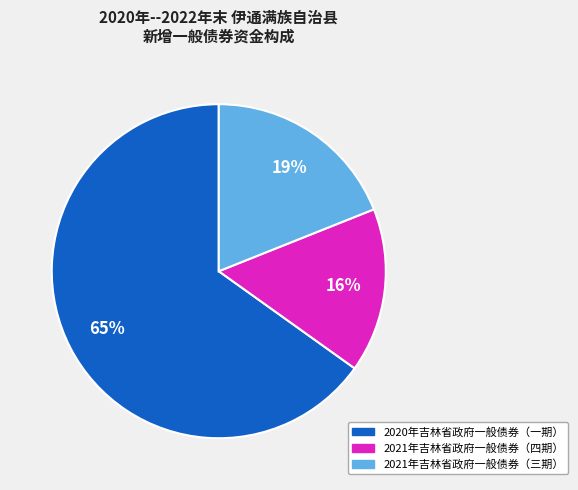

Which has a higher value, 2021年吉林省政府一般债券（三期） or 2021年吉林省政府一般债券（四期）?

2021年吉林省政府一般债券（三期）